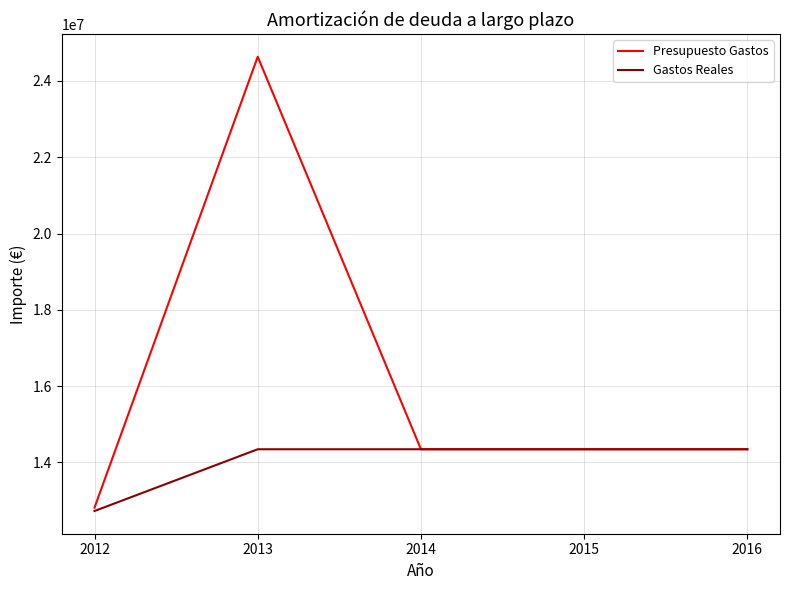

True or false: Gastos Reales has more than 0 points higher than both neighbors.

True